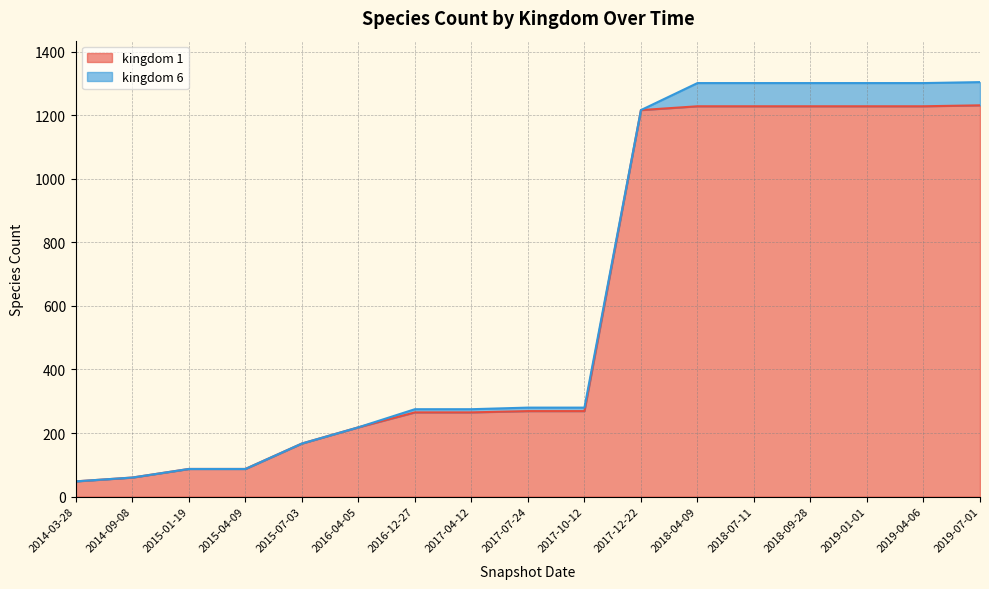

How many lines are shown in the chart?

2